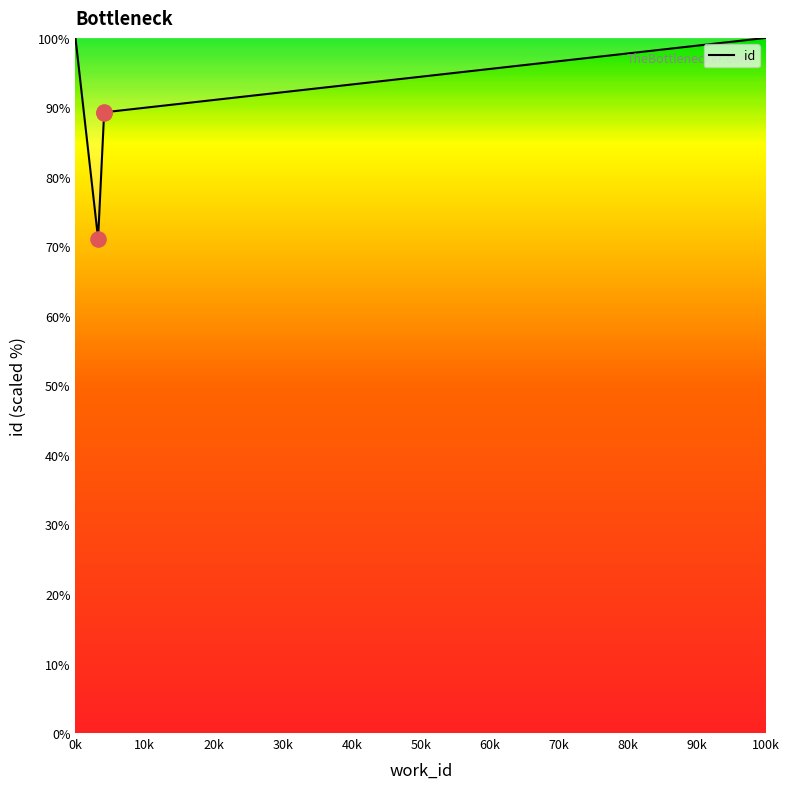

What is the ratio of the value at 4153 to the value at 4153?

1.0